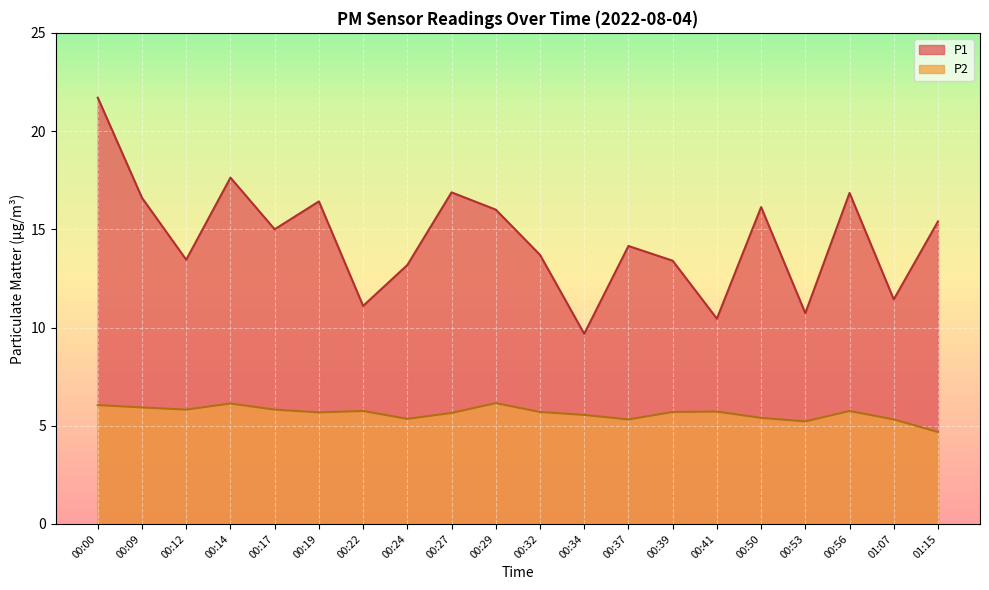

Where is the first local maximum for P2?

00:14